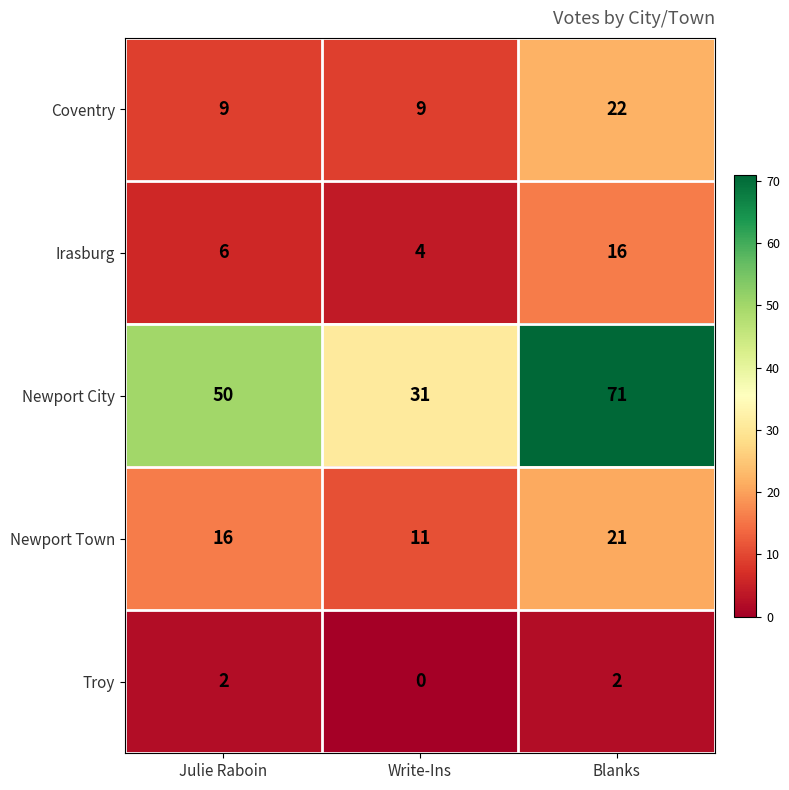

What value does the Newport Town series have at Write-Ins?

11